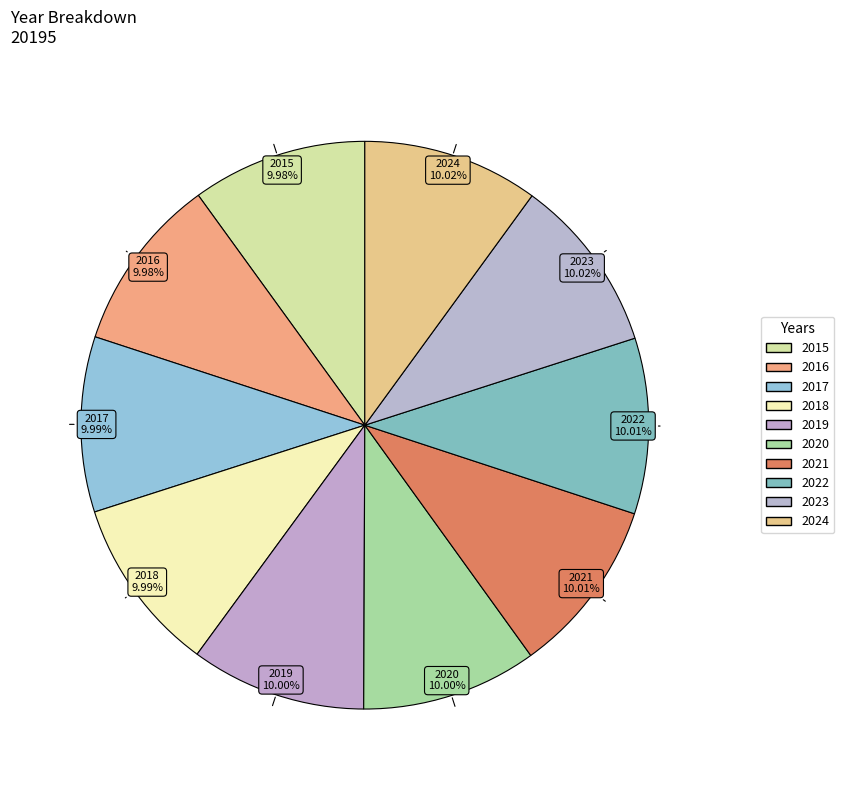

Rank the categories by value from lowest to highest.

2015, 2016, 2017, 2018, 2019, 2020, 2021, 2022, 2023, 2024